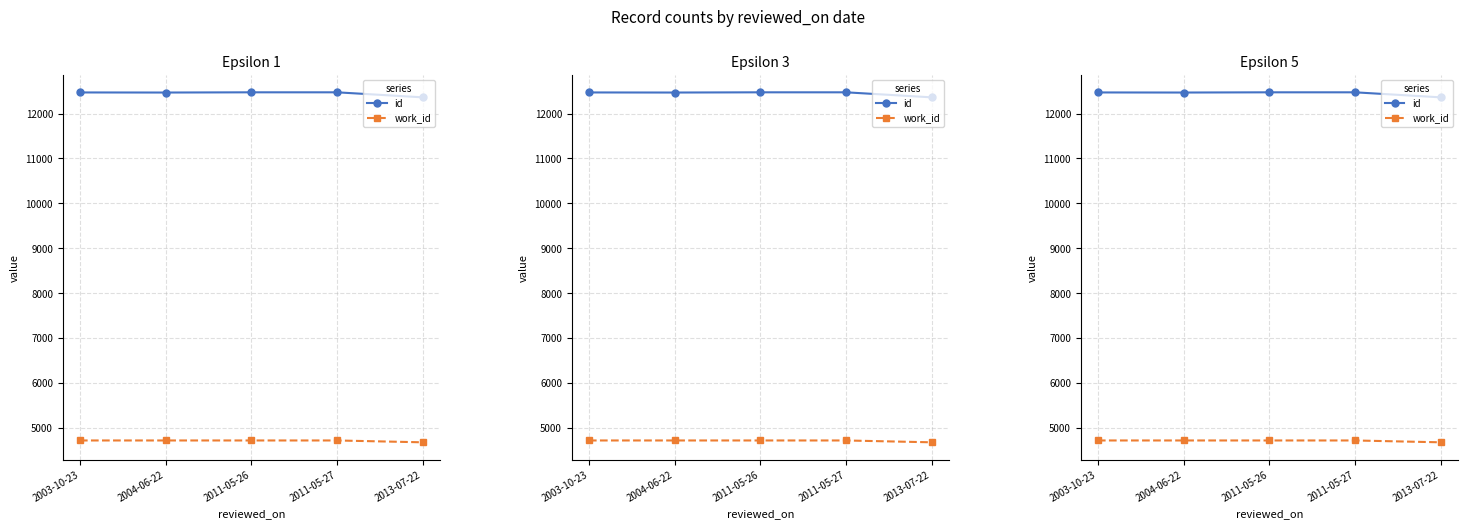

True or false: id and work_id intersect in this chart.

False